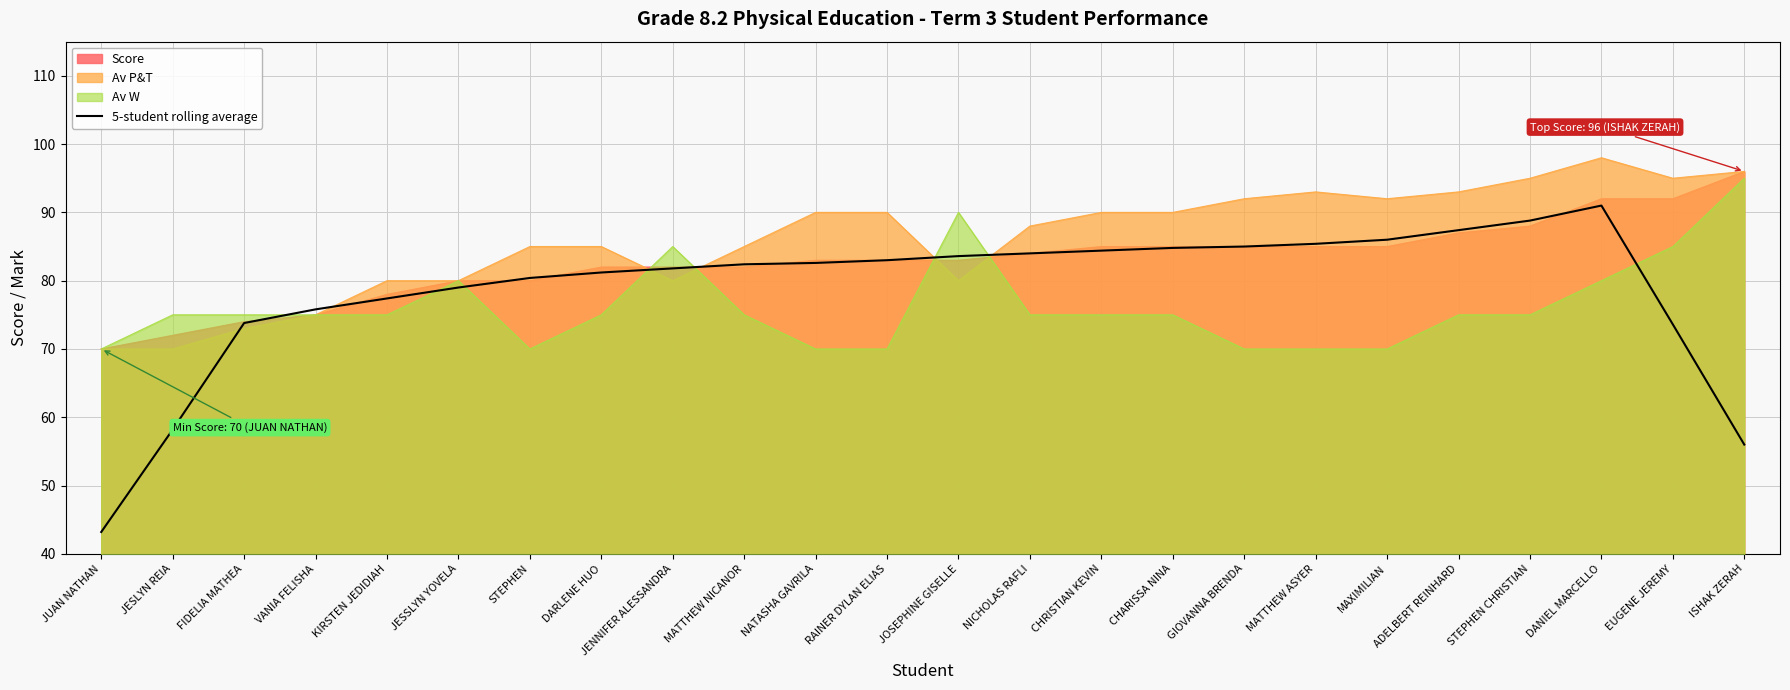

What is the difference between the maximum and minimum values?

47.8